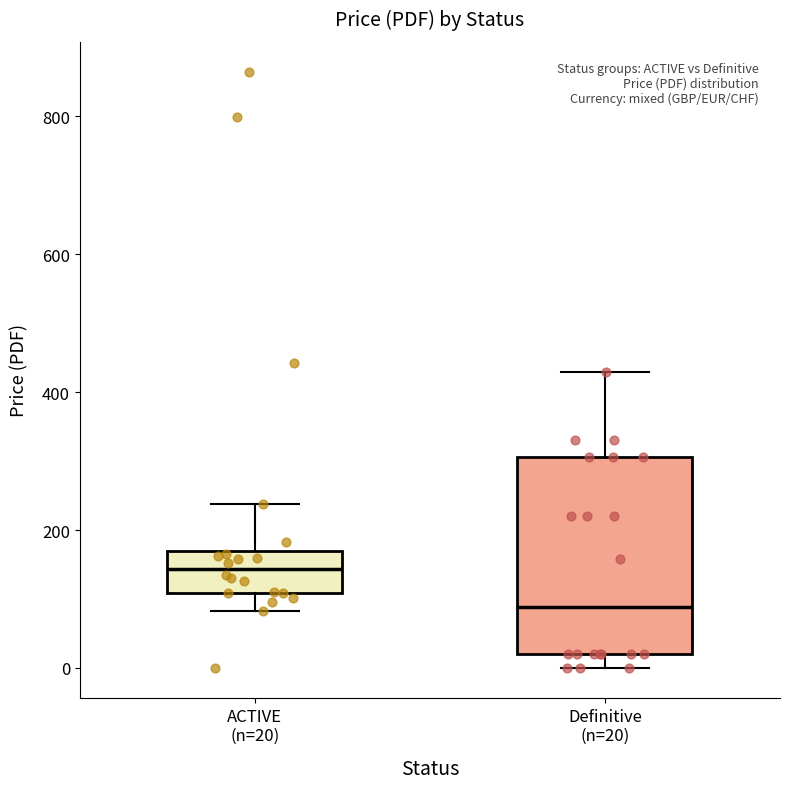

Where is the upper edge of the box for ACTIVE (n=20) on the y-axis? The values are not printed on the chart, so give them approximately, as read against the axis.

160